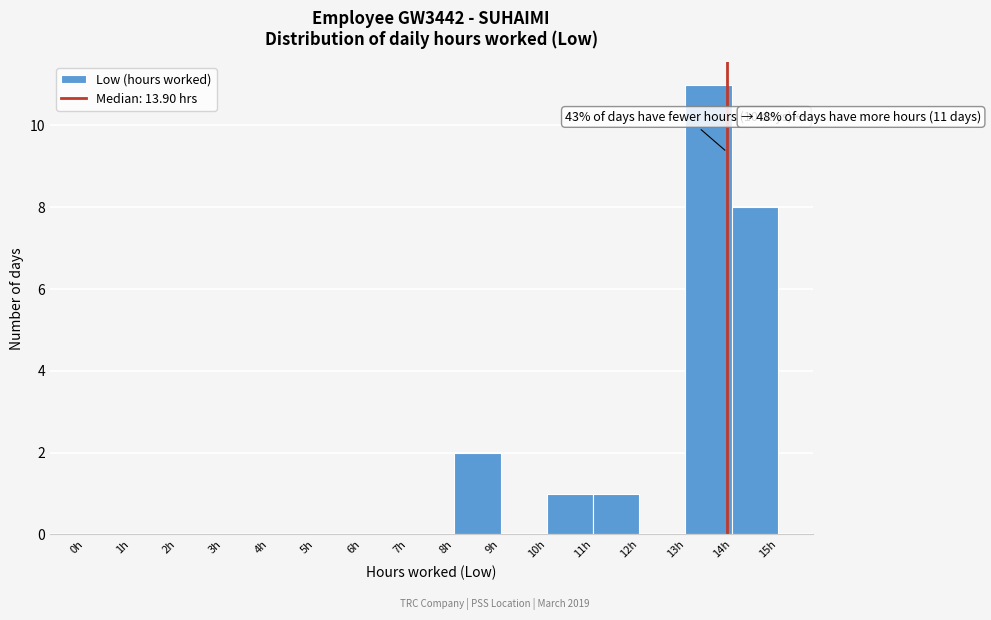

Over which range of the x-axis is the bar tallest?

13 to 14